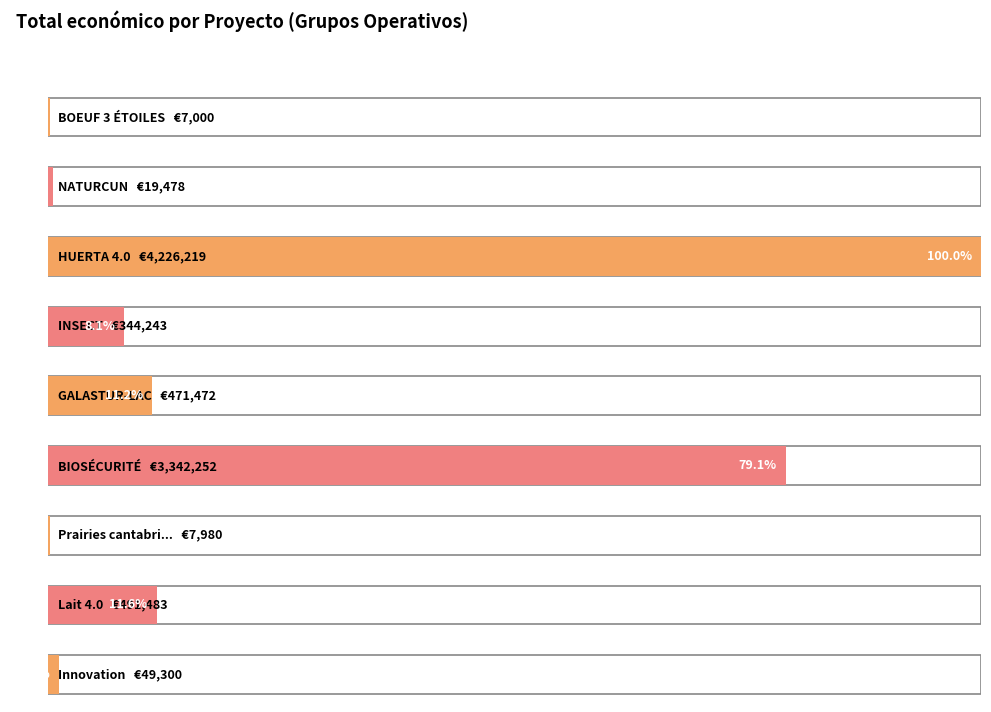

The chart shows a value of 3676 at 2016. True or false?

False